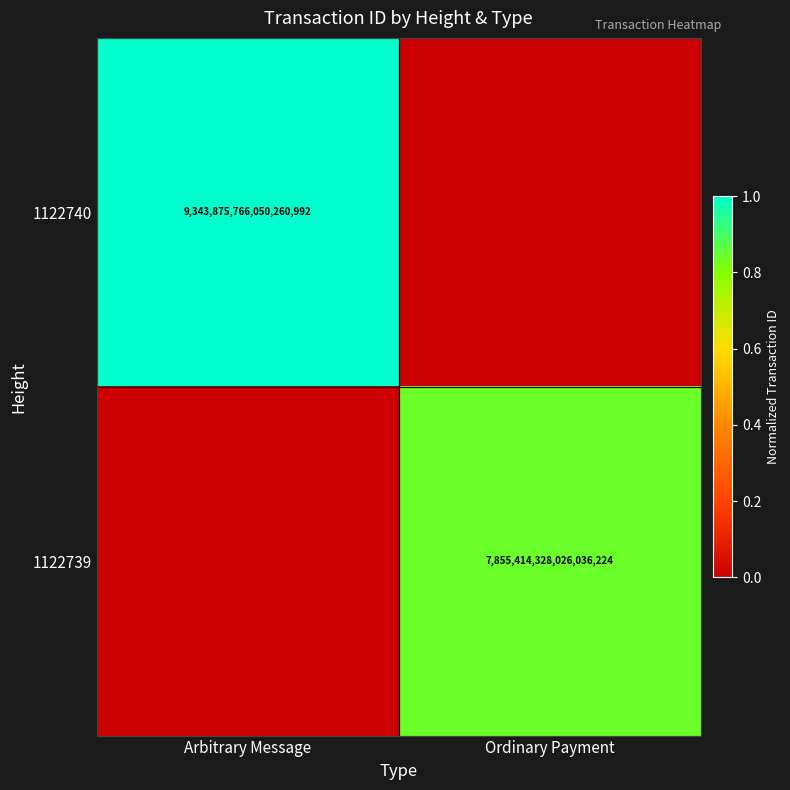

The 1122740 series shows 12762033474951944192 at Arbitrary Message. True or false?

False